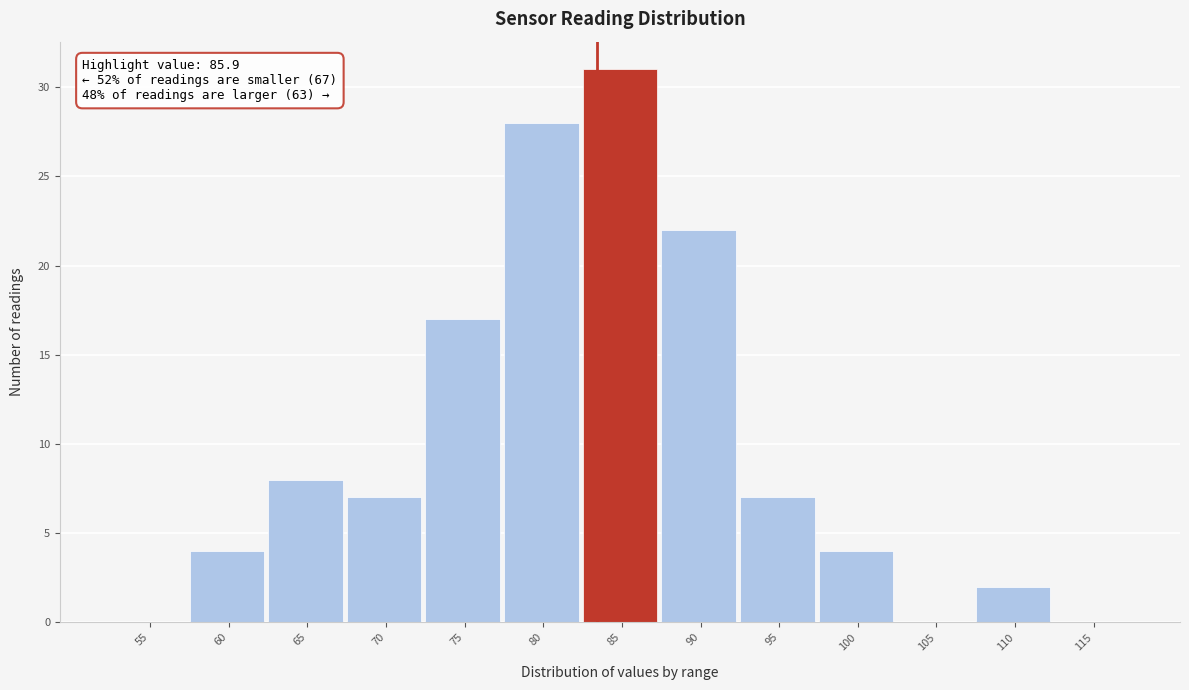

Reading right to left, transcribe all the data shown in this chart.

115=0	110=2	105=0	100=4	95=7	90=22	85=31	80=28	75=17	70=7	65=8	60=4	55=0